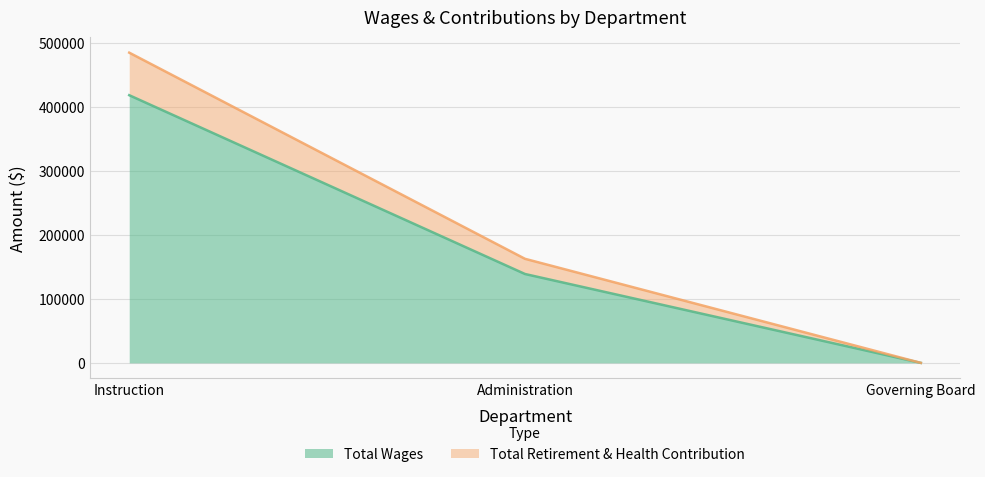

The value of Total Wages at Administration is 138788.2. True or false?

True